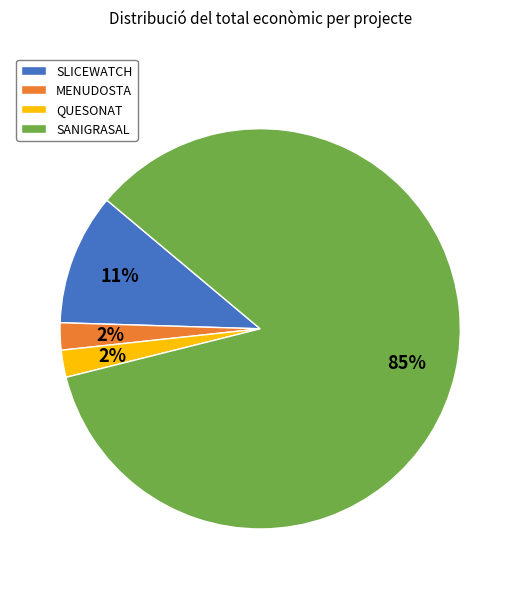

Between QUESONAT and SANIGRASAL, which is larger?

SANIGRASAL